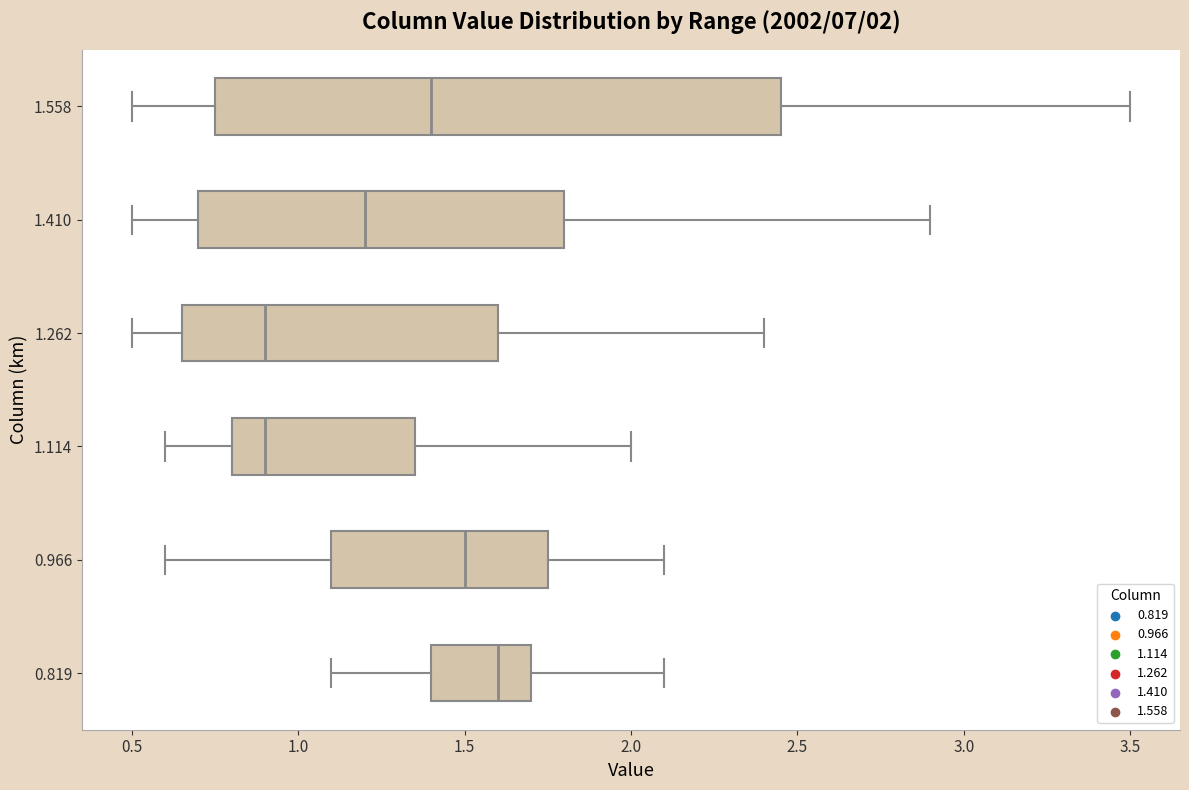

Which box is the widest, from its left edge to its right edge?

1.558